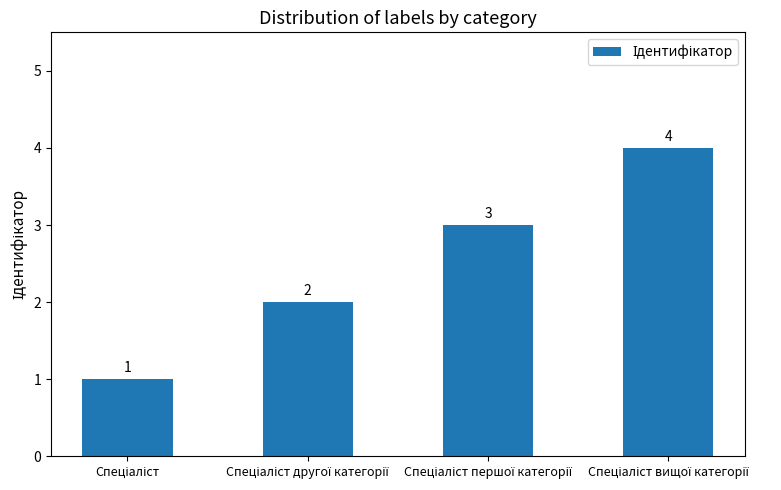

Count the values in the range 2 to 4.

3